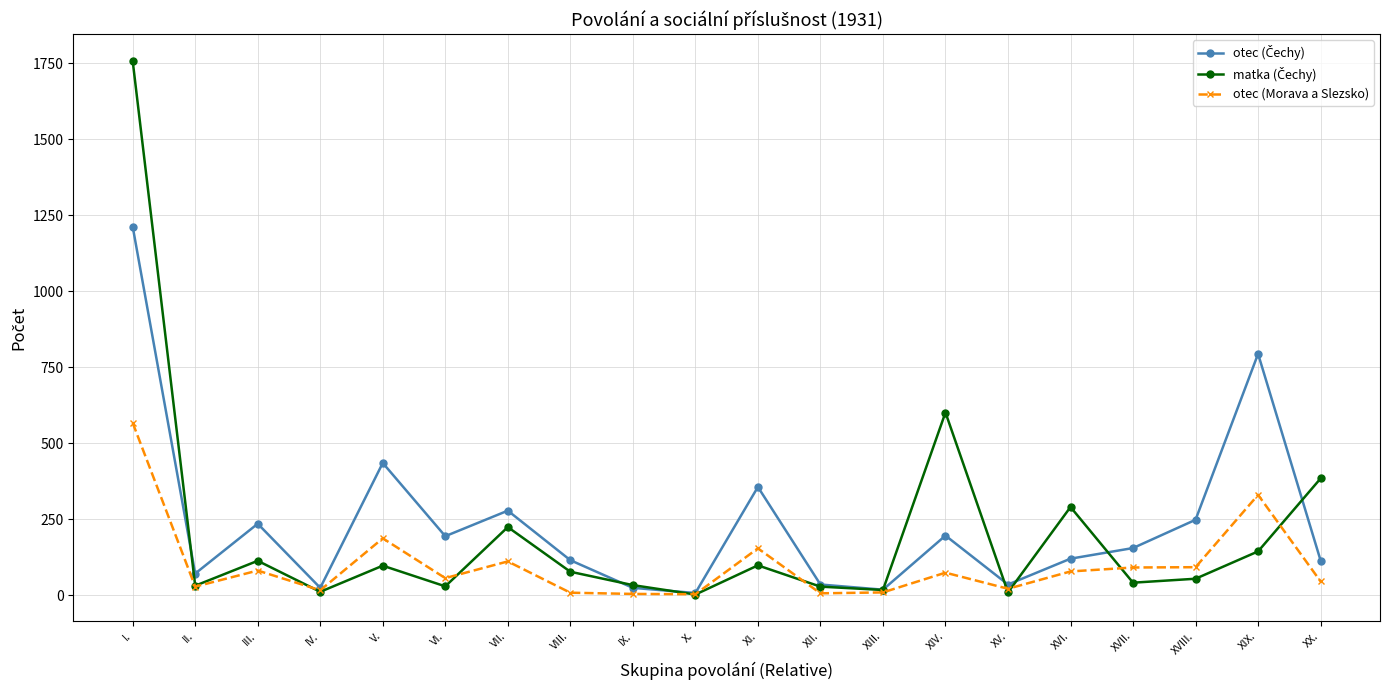

At which category is the sum across all series the highest?

I.